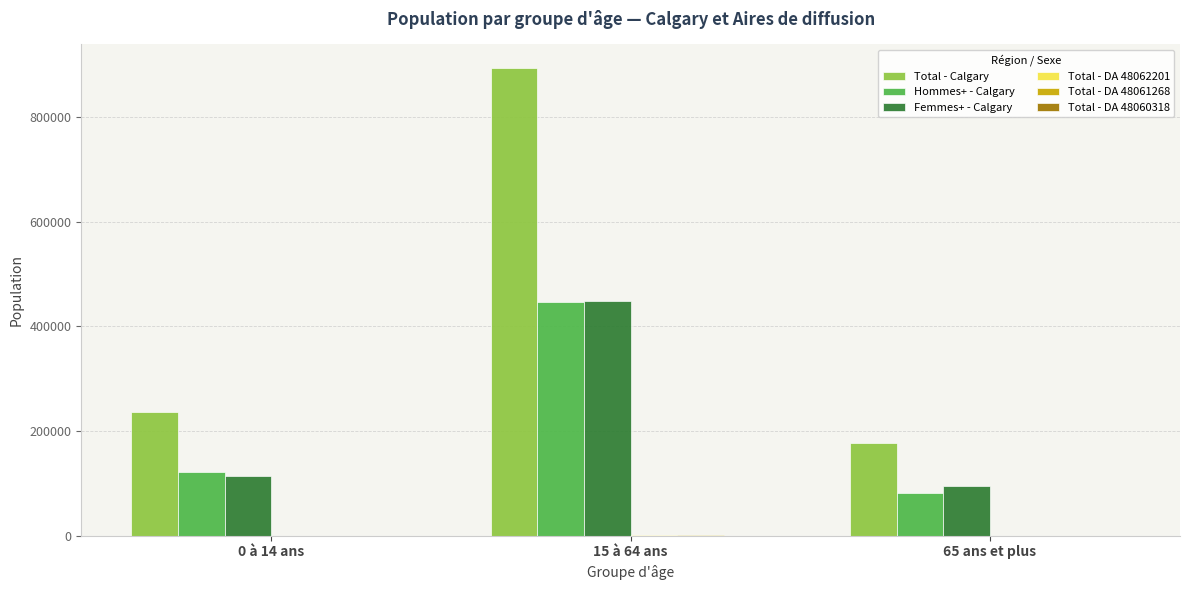

Between 0 à 14 ans and 15 à 64 ans, which series saw the biggest shift?

Total - Calgary